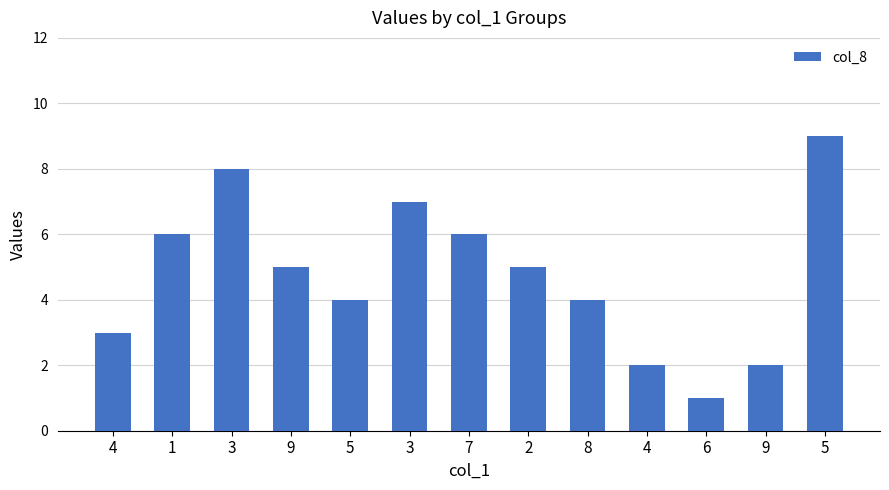

What value does the data have at 9?

2